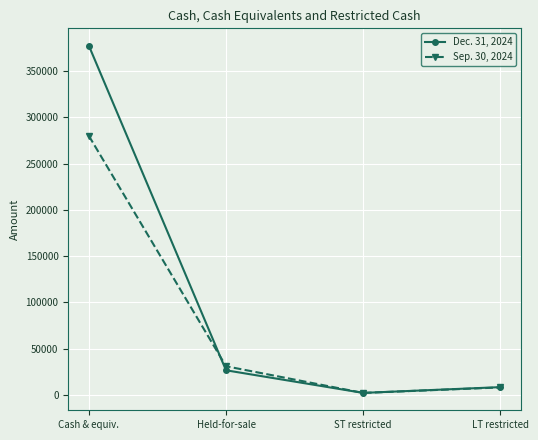

How many categories are shown in the chart?

4